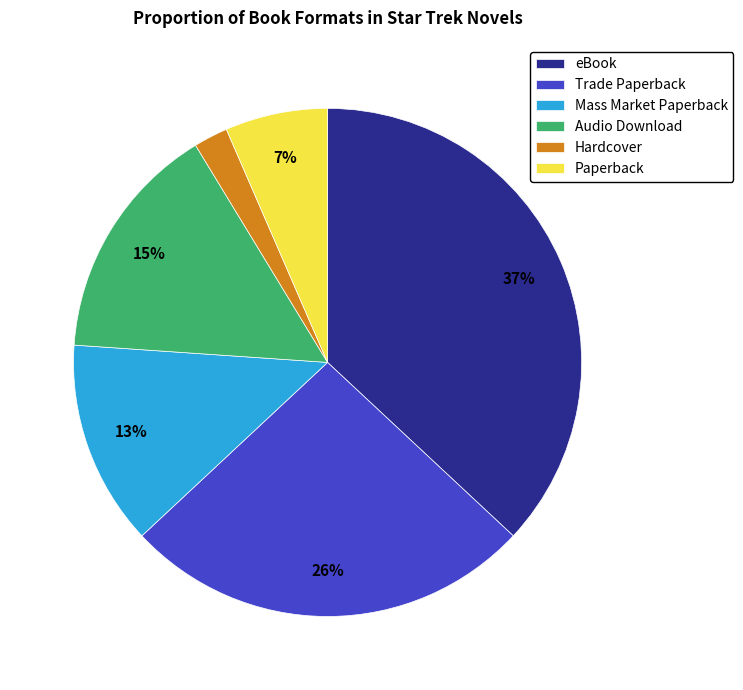

To the nearest percent, what is the average slice percentage?

17%